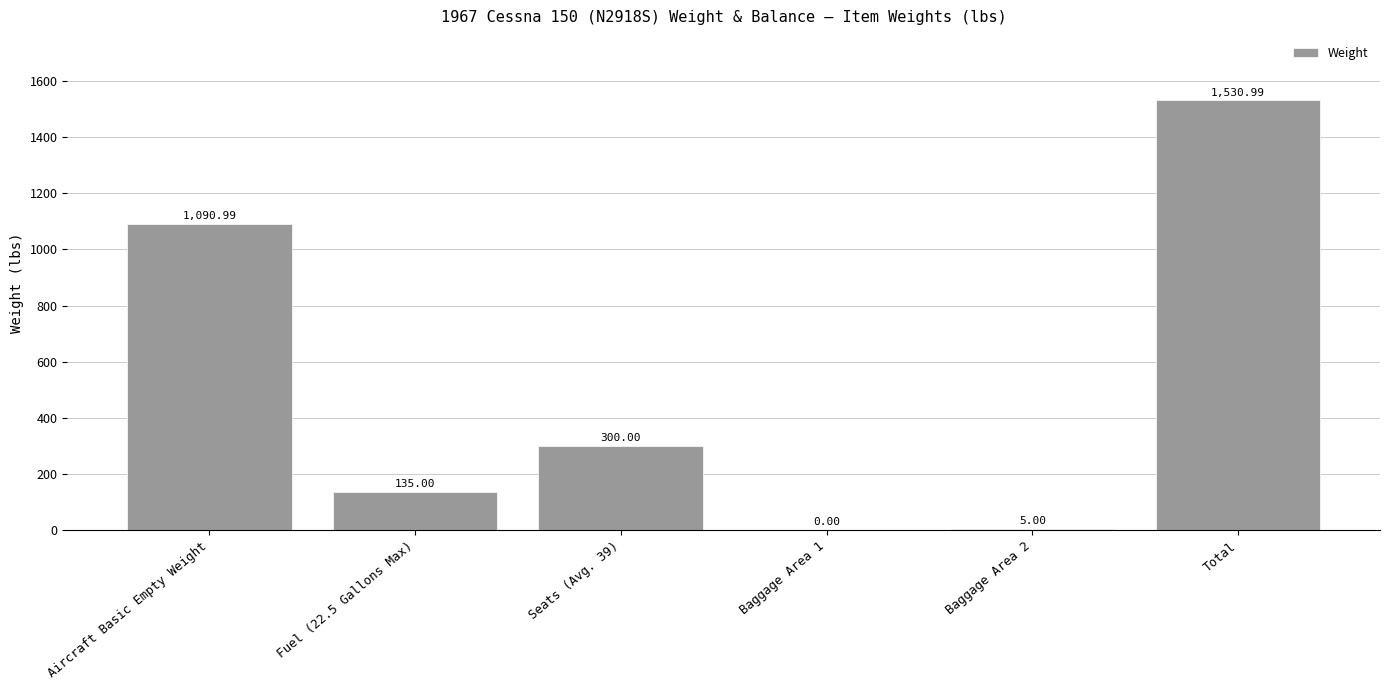

Which has a higher value, Fuel (22.5 Gallons Max) or Seats (Avg. 39)?

Seats (Avg. 39)